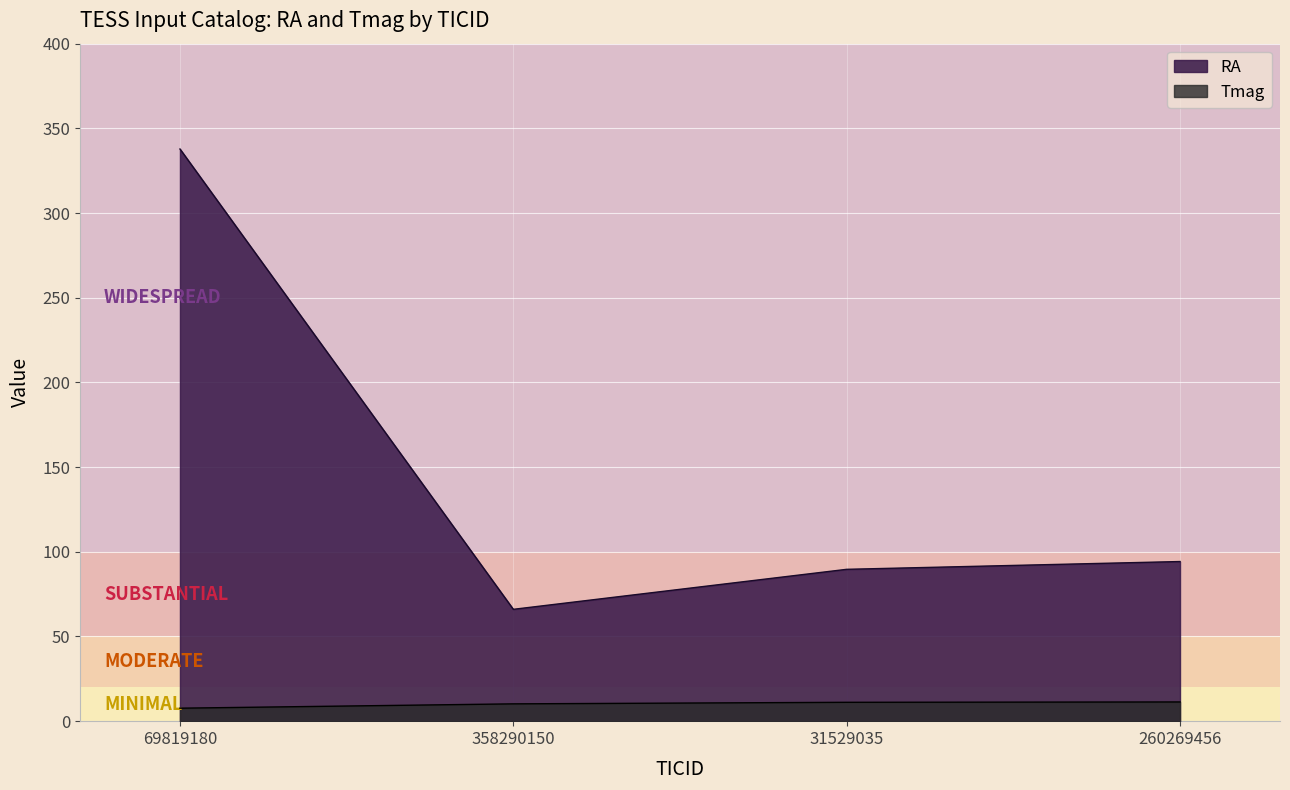

How many distinct data groups are displayed?

2